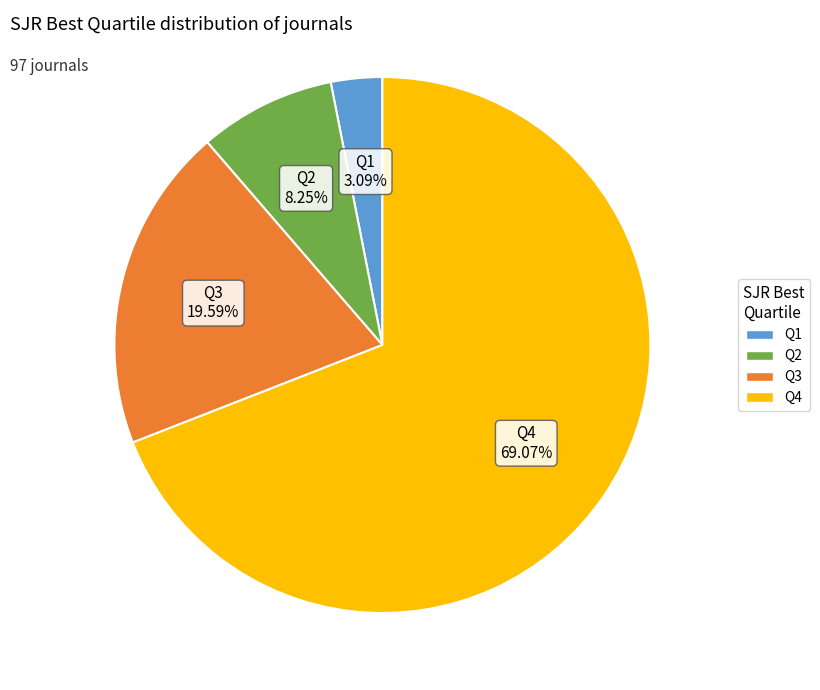

True or false: Q4 accounts for 77% of the total.

False